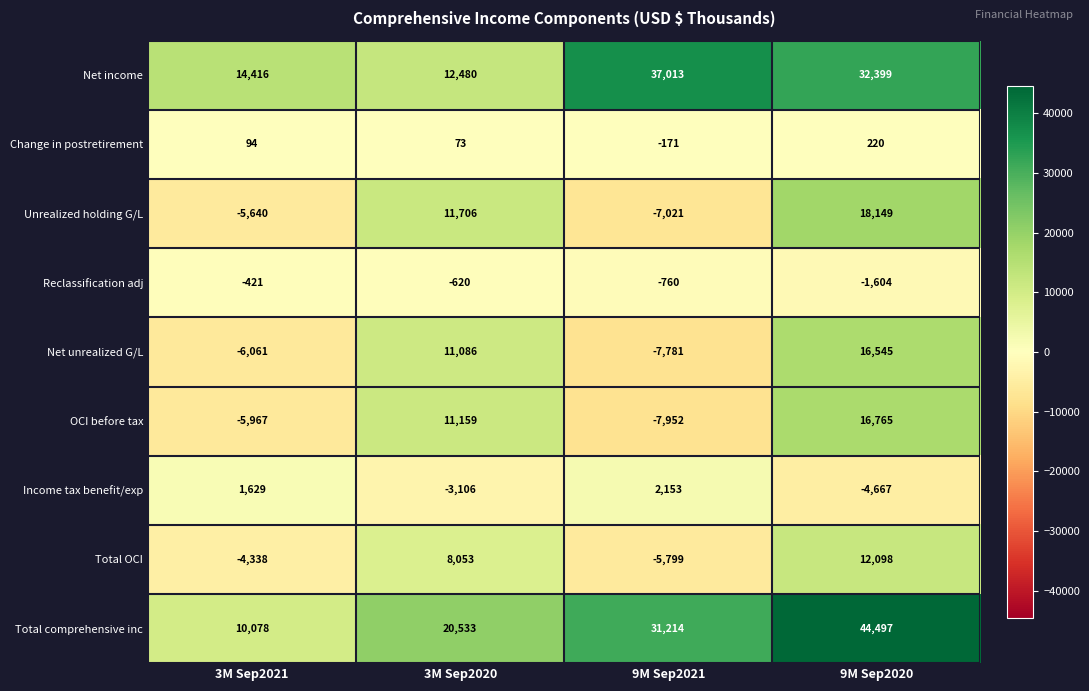

At which label does Net income reach its peak?

9M Sep2021